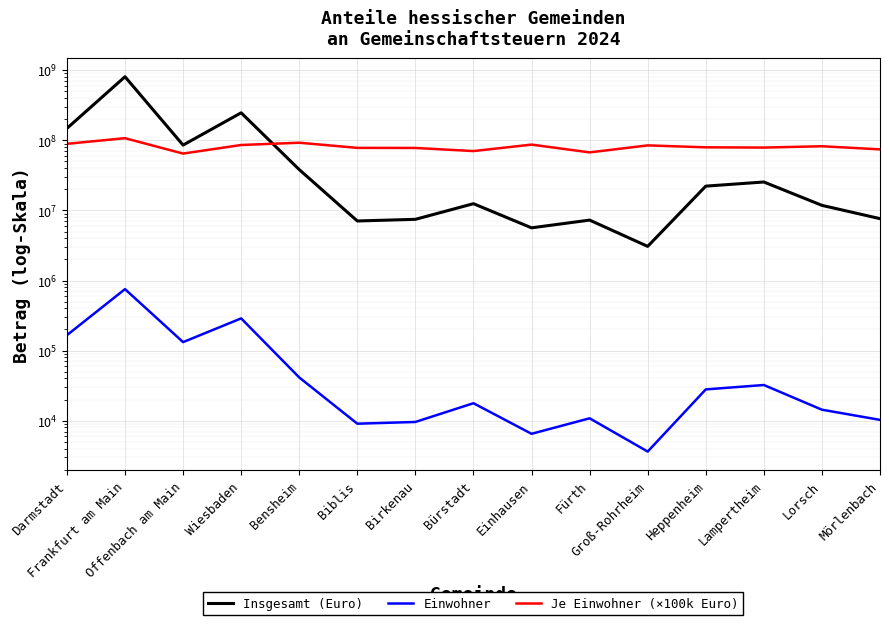

What is the greatest value displayed?

808832095